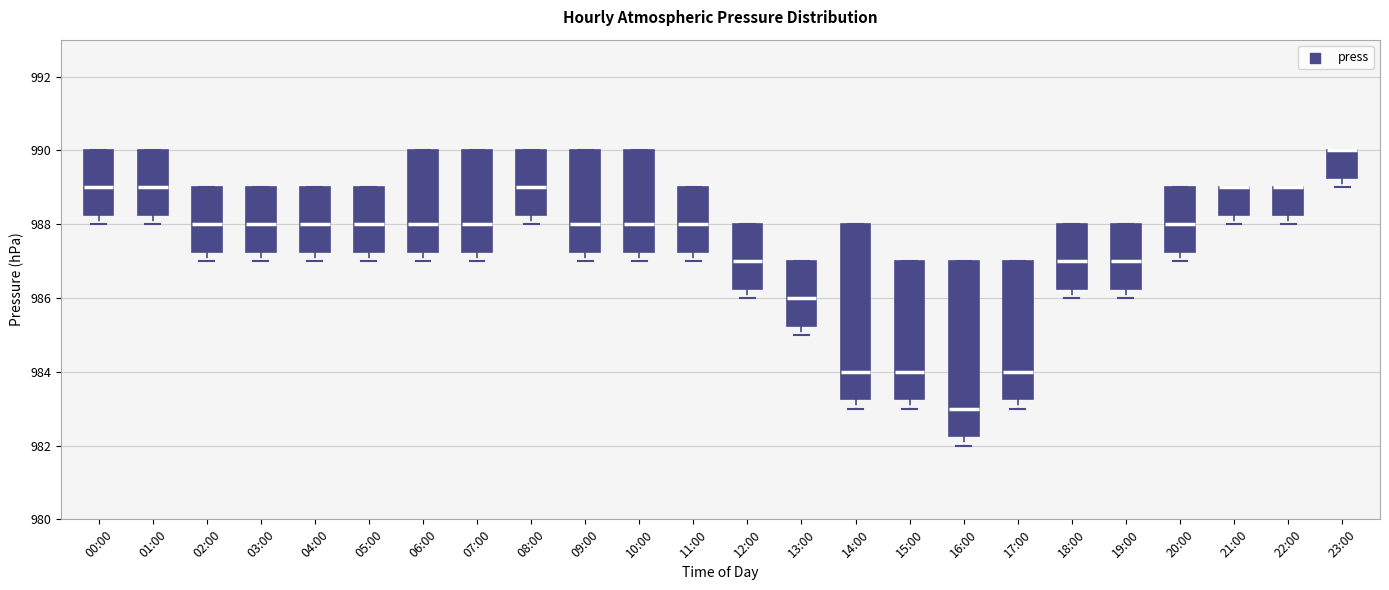

Reading left to right, transcribe this box plot: for each box, give where its median line is, the range the box spans, and where its two whiskers end, as read against the y-axis. The values are not printed on the chart, so give them approximately, as read against the axis.

00:00: median 989.0, box 988.2 to 990.0, whiskers 988.0 to 990.0
01:00: median 989.0, box 988.2 to 990.0, whiskers 988.0 to 990.0
02:00: median 988.0, box 987.2 to 989.0, whiskers 987.0 to 989.0
03:00: median 988.0, box 987.2 to 989.0, whiskers 987.0 to 989.0
04:00: median 988.0, box 987.2 to 989.0, whiskers 987.0 to 989.0
05:00: median 988.0, box 987.2 to 989.0, whiskers 987.0 to 989.0
06:00: median 988.0, box 987.2 to 990.0, whiskers 987.0 to 990.0
07:00: median 988.0, box 987.2 to 990.0, whiskers 987.0 to 990.0
08:00: median 989.0, box 988.2 to 990.0, whiskers 988.0 to 990.0
09:00: median 988.0, box 987.2 to 990.0, whiskers 987.0 to 990.0
10:00: median 988.0, box 987.2 to 990.0, whiskers 987.0 to 990.0
11:00: median 988.0, box 987.2 to 989.0, whiskers 987.0 to 989.0
12:00: median 987.0, box 986.2 to 988.0, whiskers 986.0 to 988.0
13:00: median 986.0, box 985.2 to 987.0, whiskers 985.0 to 987.0
14:00: median 984.0, box 983.2 to 988.0, whiskers 983.0 to 988.0
15:00: median 984.0, box 983.2 to 987.0, whiskers 983.0 to 987.0
16:00: median 983.0, box 982.2 to 987.0, whiskers 982.0 to 987.0
17:00: median 984.0, box 983.2 to 987.0, whiskers 983.0 to 987.0
18:00: median 987.0, box 986.2 to 988.0, whiskers 986.0 to 988.0
19:00: median 987.0, box 986.2 to 988.0, whiskers 986.0 to 988.0
20:00: median 988.0, box 987.2 to 989.0, whiskers 987.0 to 989.0
21:00: median 989.0 (drawn on the box's upper edge), box 988.2 to 989.0, whiskers 988.0 to 989.0
22:00: median 989.0 (drawn on the box's upper edge), box 988.2 to 989.0, whiskers 988.0 to 989.0
23:00: median 990.0 (drawn on the box's upper edge), box 989.2 to 990.0, whiskers 989.0 to 990.0